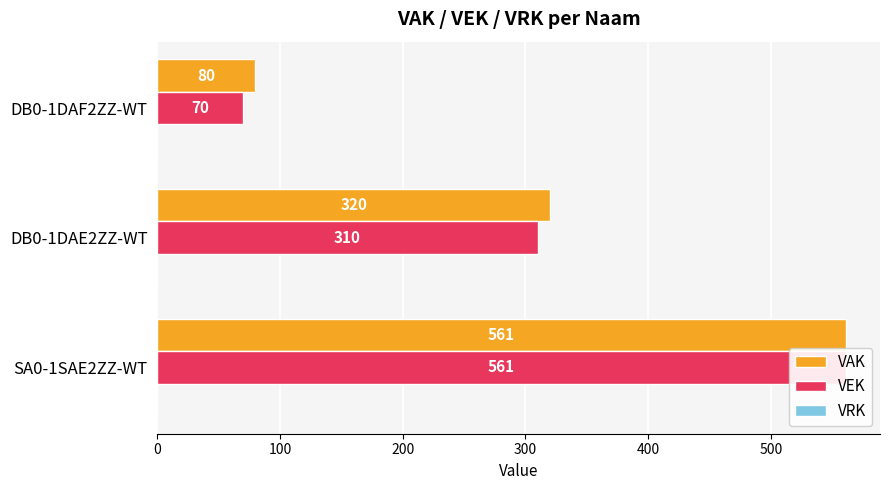

Which series has the largest total across all categories?

VAK